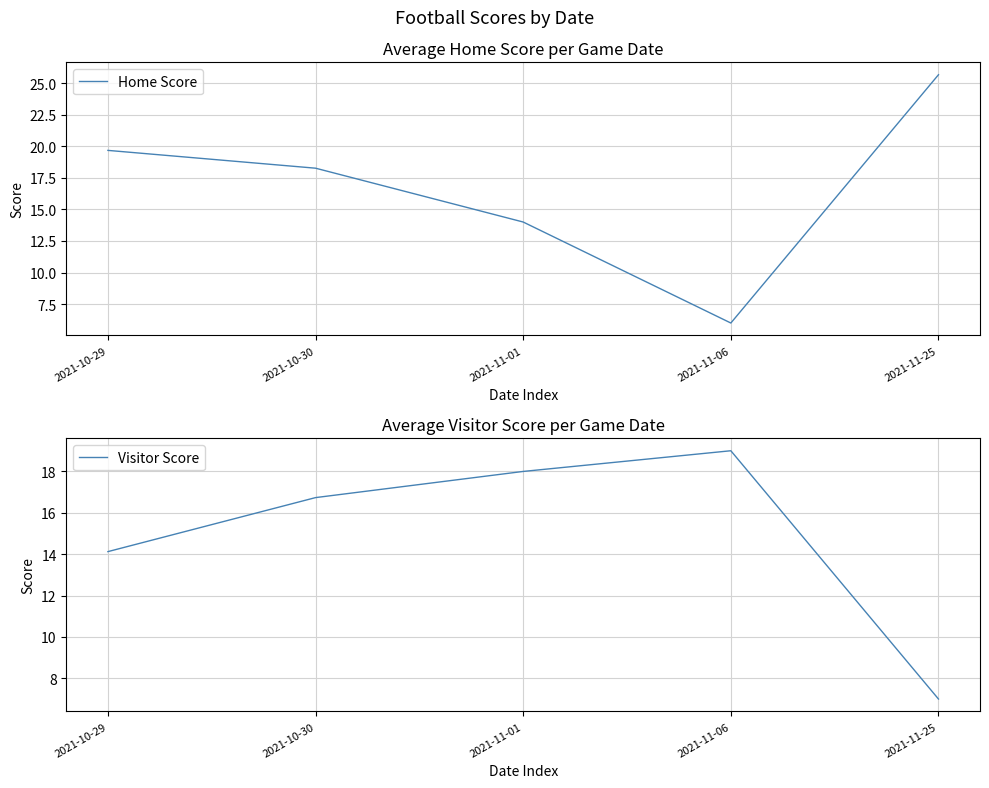

How many intersections are there between Visitor Score and Home Score?

2